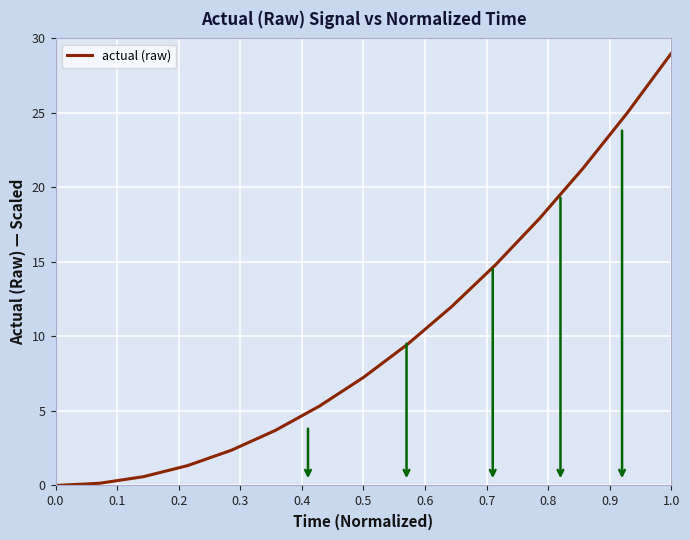

What is the maximum value shown in the chart?

29.0